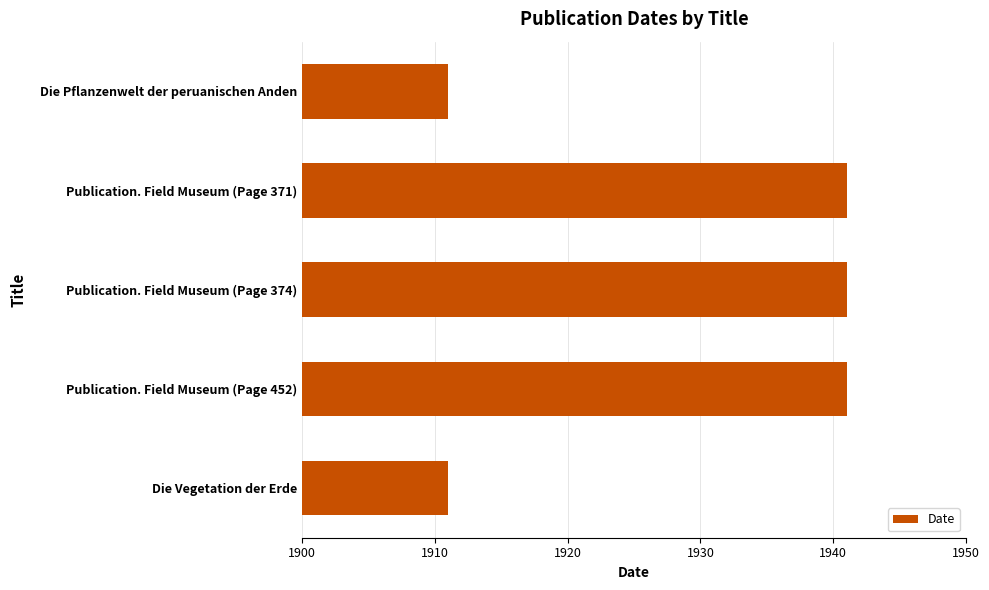

What value does the data have at Die Vegetation der Erde?

1911